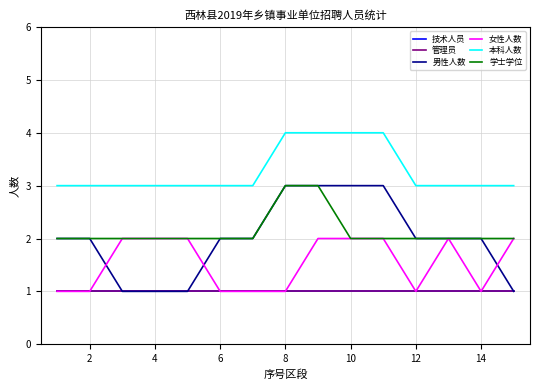

Reading left to right, list all the values displayed in this chart.

技术人员: 1	1	1	1	1	1	1	1	1	1	1	1	1	1	1
管理员: 1	1	1	1	1	1	1	1	1	1	1	1	1	1	1
男性人数: 2	2	1	1	1	2	2	3	3	3	3	2	2	2	1
女性人数: 1	1	2	2	2	1	1	1	2	2	2	1	2	1	2
本科人数: 3	3	3	3	3	3	3	4	4	4	4	3	3	3	3
学士学位: 2	2	2	2	2	2	2	3	3	2	2	2	2	2	2